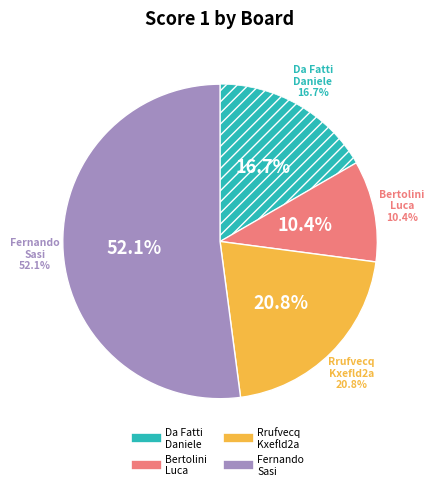

To the nearest percent, what is the difference between the largest and smallest slice percentages?

42%